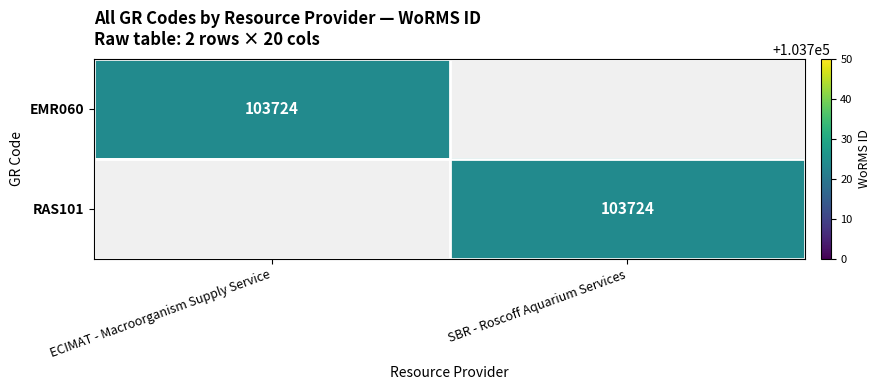

Which has a higher value, ECIMAT - Macroorganism Supply Service or SBR - Roscoff Aquarium Services?

ECIMAT - Macroorganism Supply Service